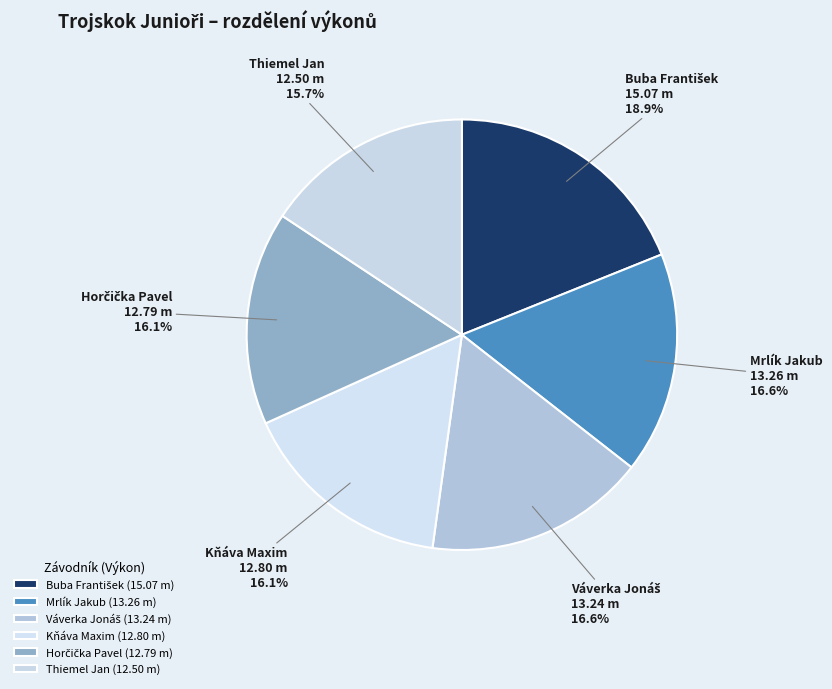

Approximately how many times larger is the value at Kňáva Maxim compared to Thiemel Jan?

1.0